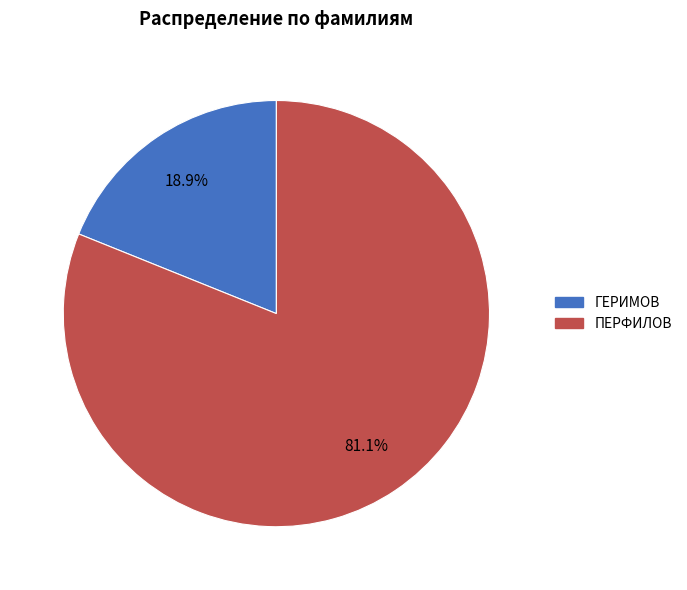

What is the largest slice in the pie chart?

ПЕРФИЛОВ